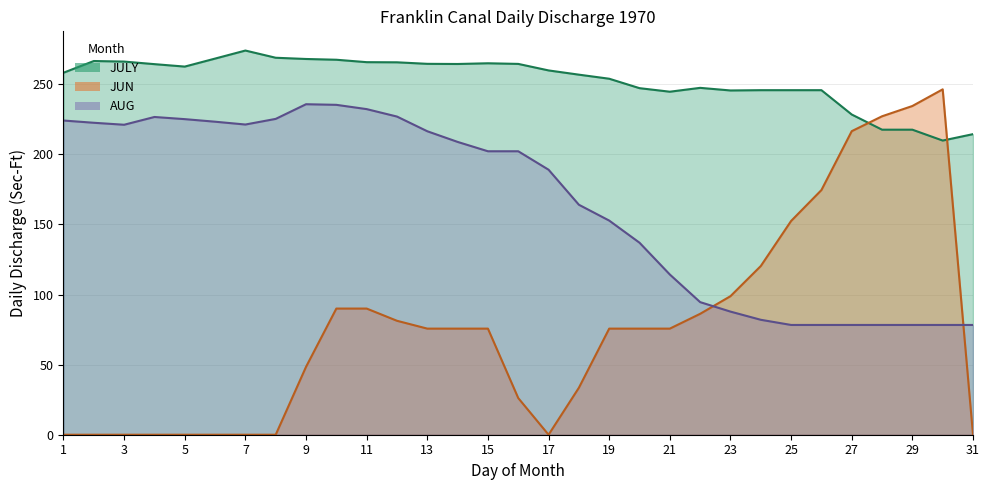

Does the chart have visible grid lines?

Yes